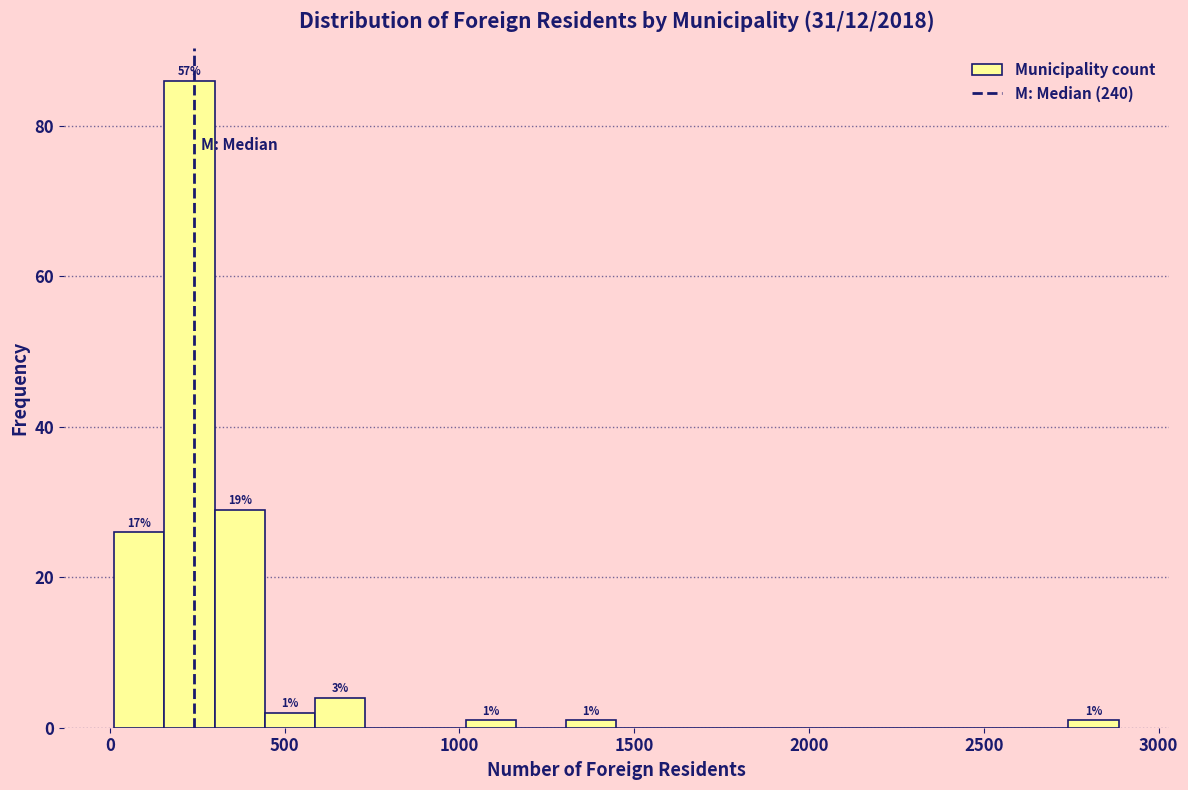

Read against the x-axis, roughly where is the centre of the tallest bar?

250